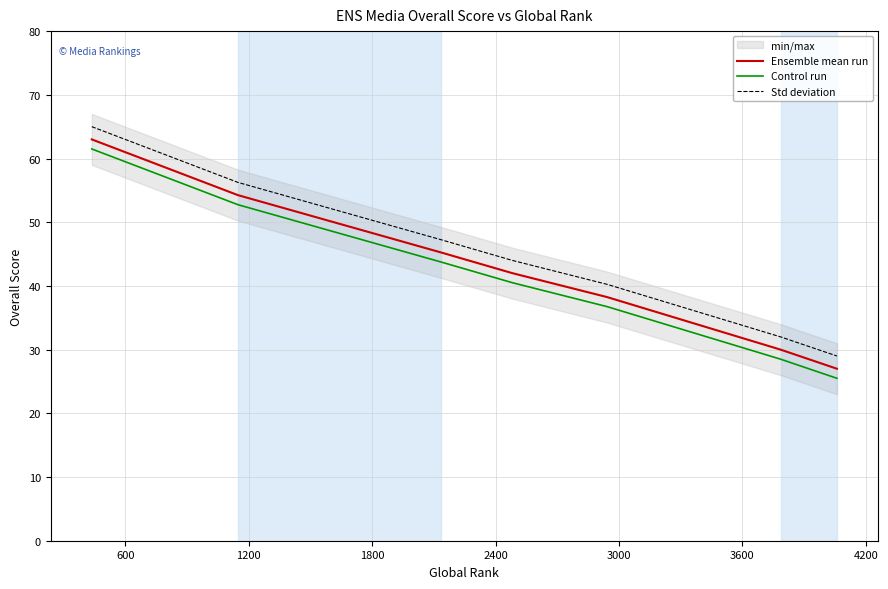

How many lines are shown in the chart?

3